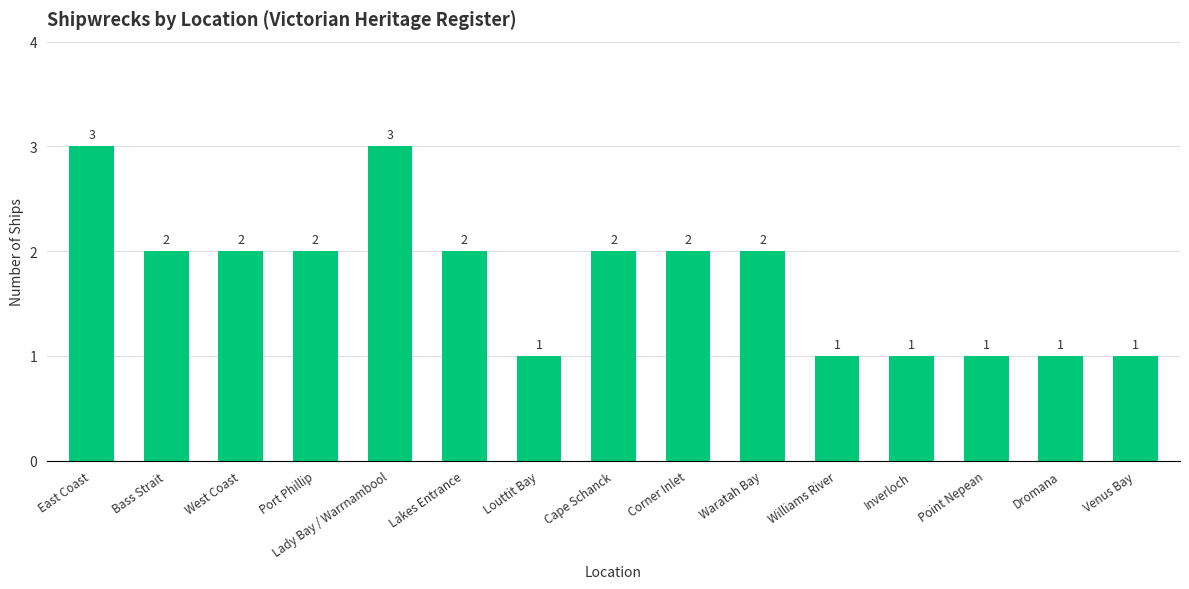

What is the difference between the second highest and minimum values?

2